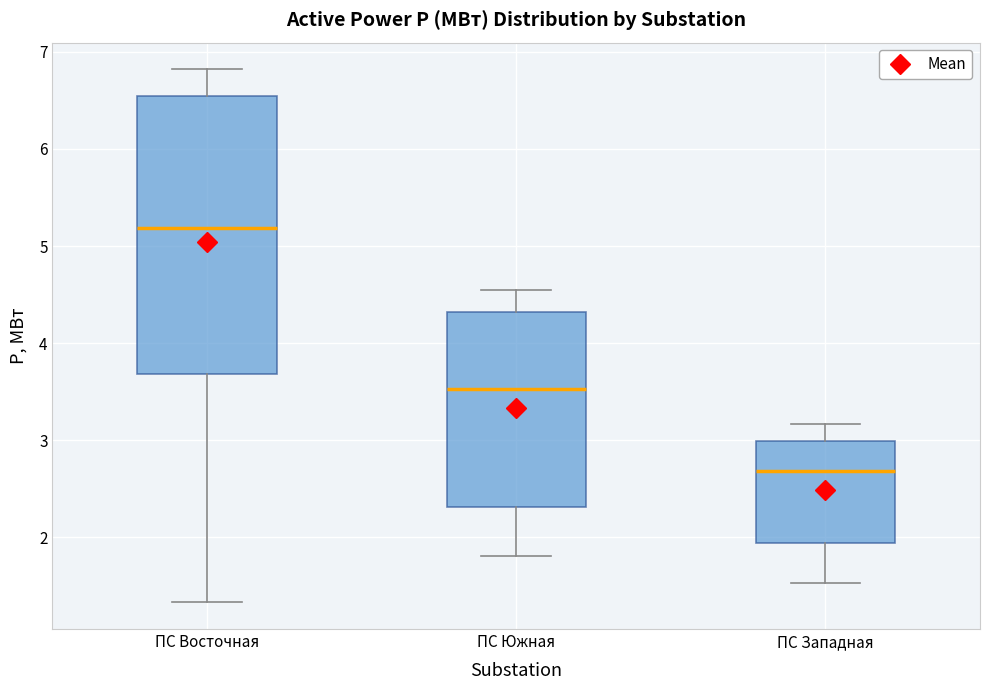

Reading left to right, read every box against the y-axis: the position of its median line, the range the box covers, and the ends of its whiskers. The values are not printed on the chart, so give them approximately, as read against the axis.

ПС Восточная: median 5.2, box 3.7 to 6.5, whiskers 1.3 to 6.8
ПС Южная: median 3.5, box 2.3 to 4.3, whiskers 1.8 to 4.6
ПС Западная: median 2.7, box 1.9 to 3.0, whiskers 1.5 to 3.2